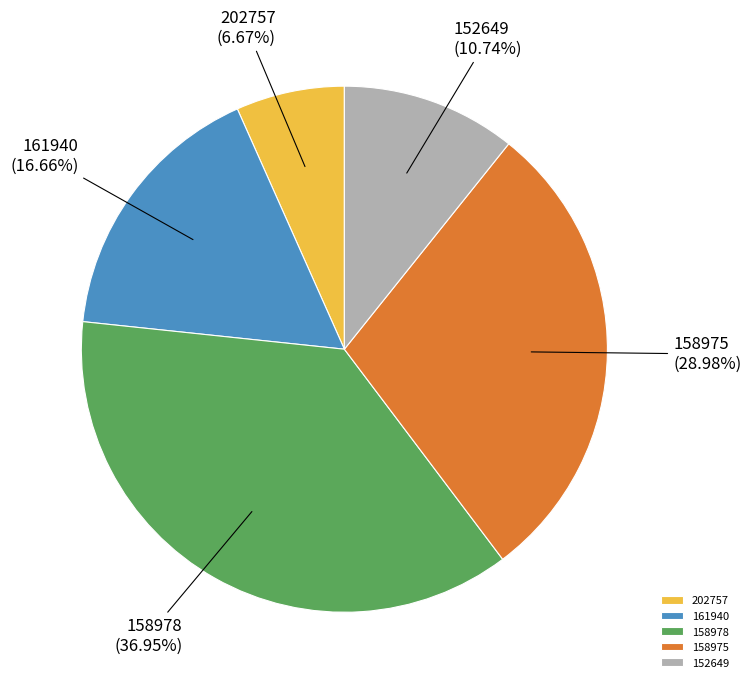

Which slice is the largest?

158978